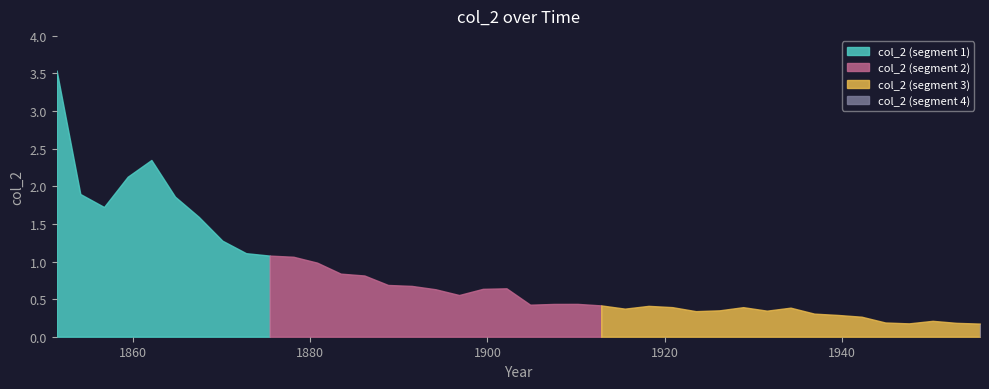

What is the greatest value displayed?

3.5